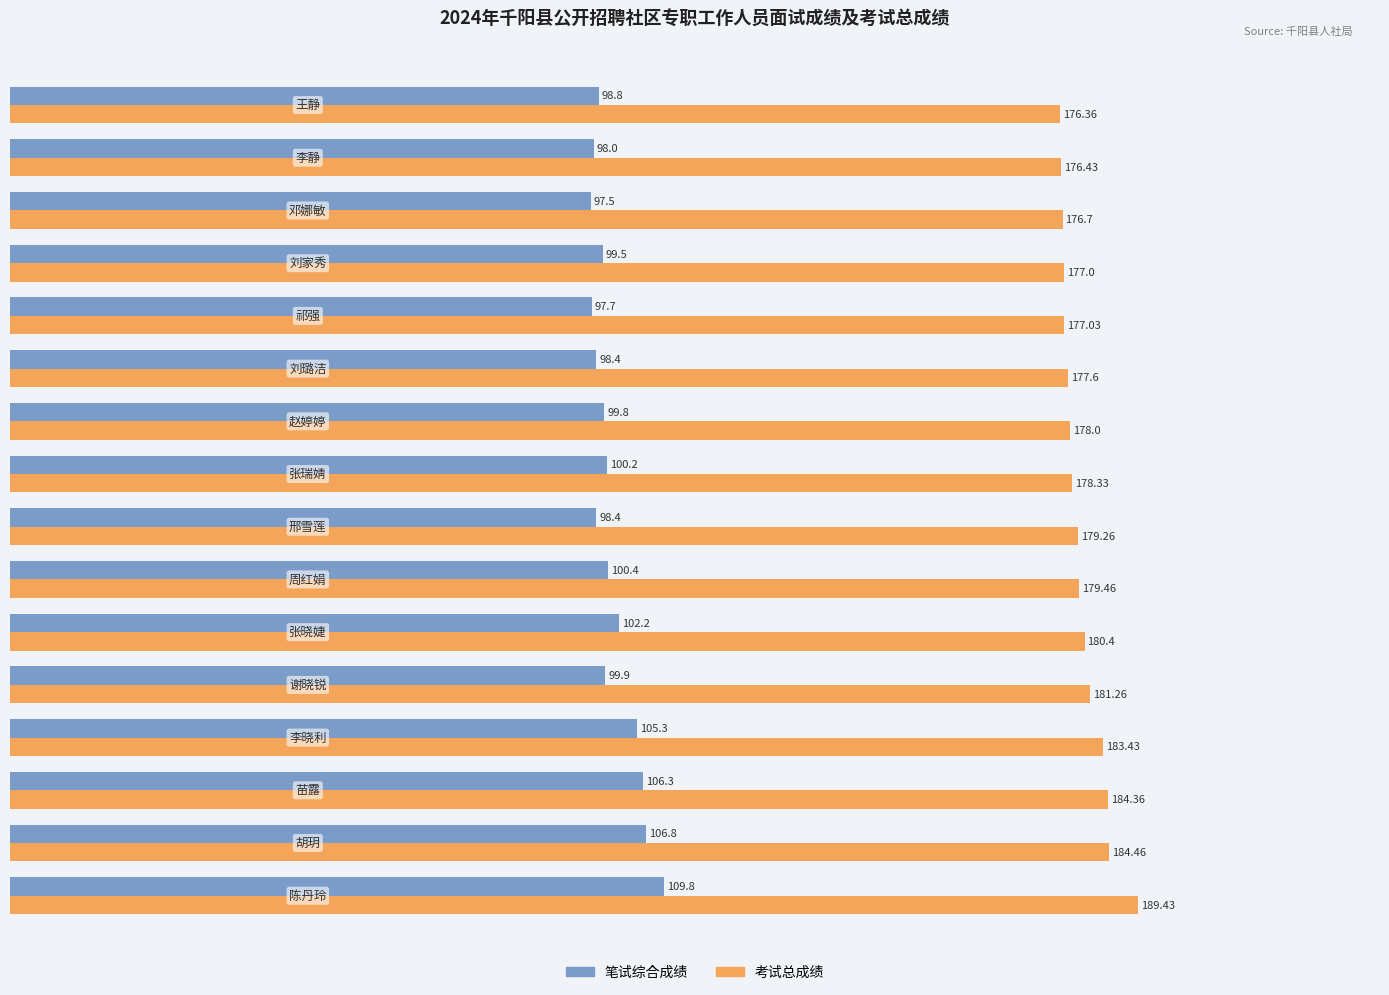

Which series has the largest range (max minus min)?

考试总成绩